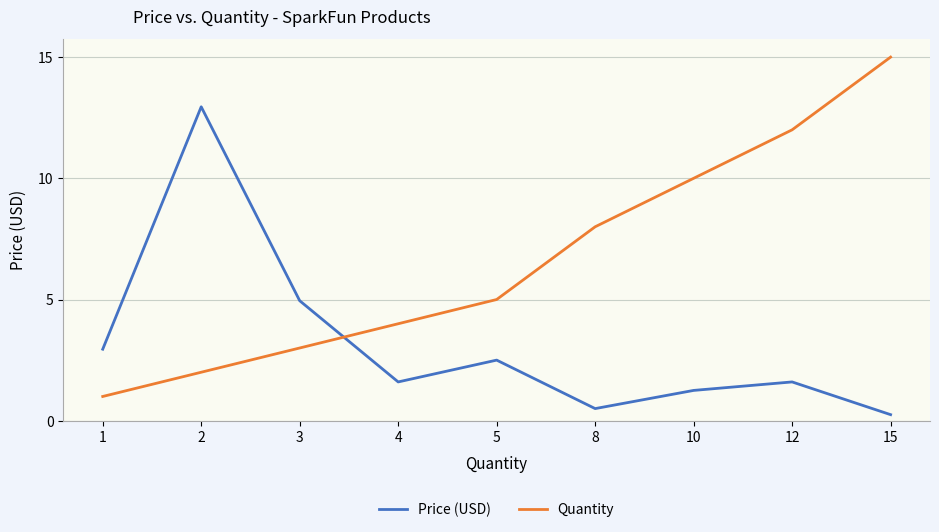

The Price (USD) series shows 2.5 at 5. True or false?

True